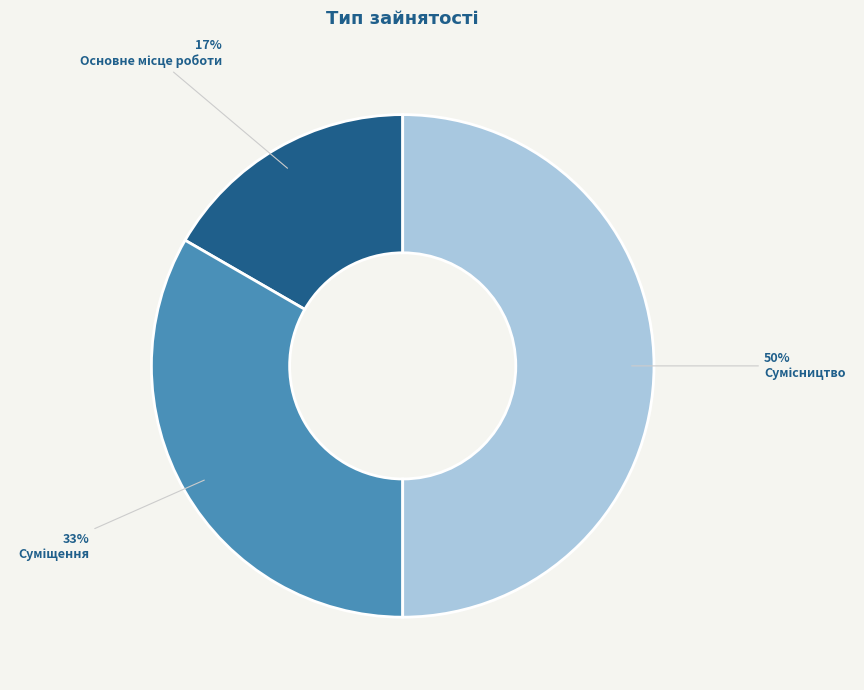

To the nearest percent, what is the difference between the largest and smallest slice percentages?

33%